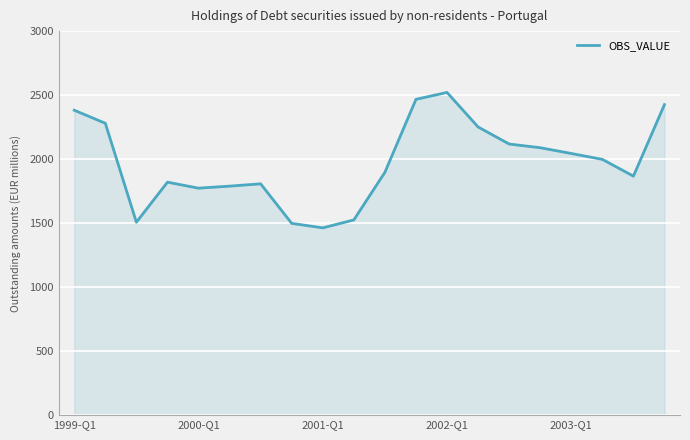

What is the minimum value shown in the chart?

1463